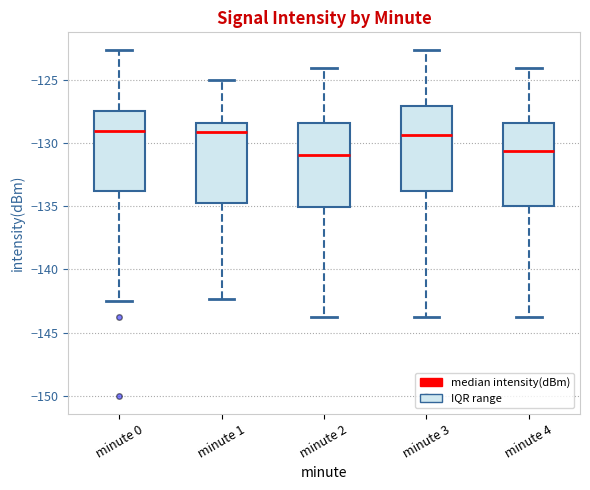

Reading left to right, read every box against the y-axis: the position of its median line, the range the box covers, and the ends of its whiskers. The values are not printed on the chart, so give them approximately, as read against the axis.

minute 0: median -129.0, box -134.0 to -127.5, whiskers -142.5 to -122.5
minute 1: median -129.0, box -135.0 to -128.5, whiskers -142.5 to -125.0
minute 2: median -131.0, box -135.0 to -128.5, whiskers -143.5 to -124.0
minute 3: median -129.5, box -134.0 to -127.0, whiskers -143.5 to -122.5
minute 4: median -130.5, box -135.0 to -128.5, whiskers -143.5 to -124.0